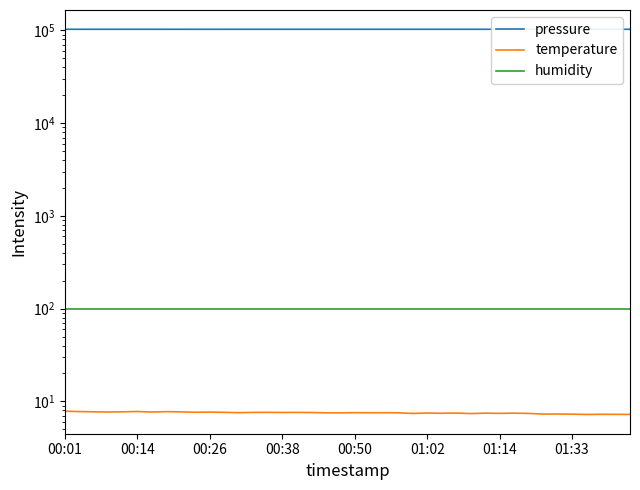

True or false: humidity has a value of 144.6 at 38.

False